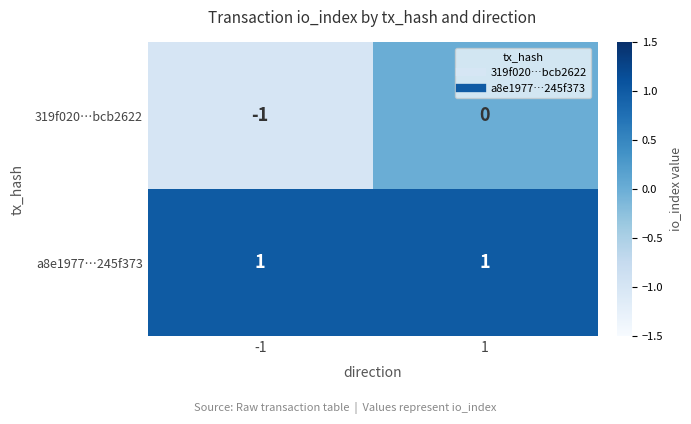

How many data points does each series have?

2